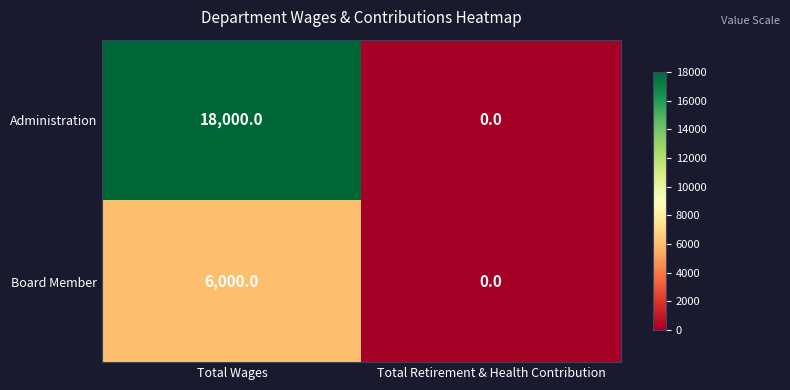

Rank the series at Total Wages from lowest to highest value.

Board Member, Administration